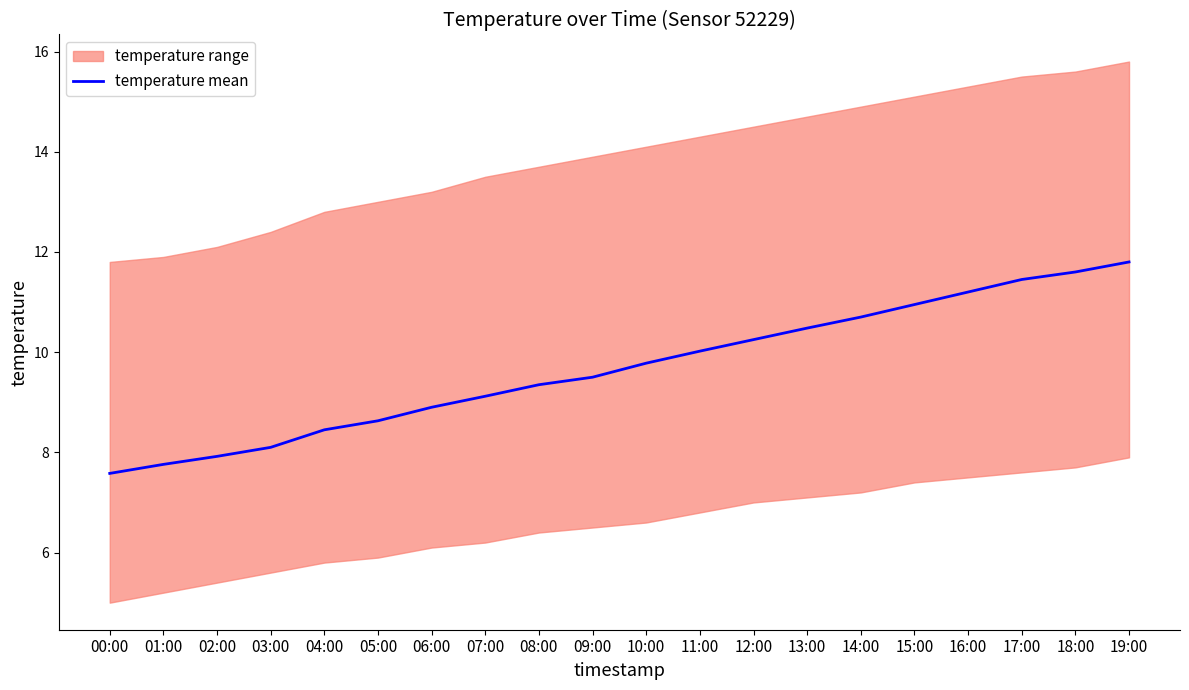

Where is the data nearest to the value 9?

06:00